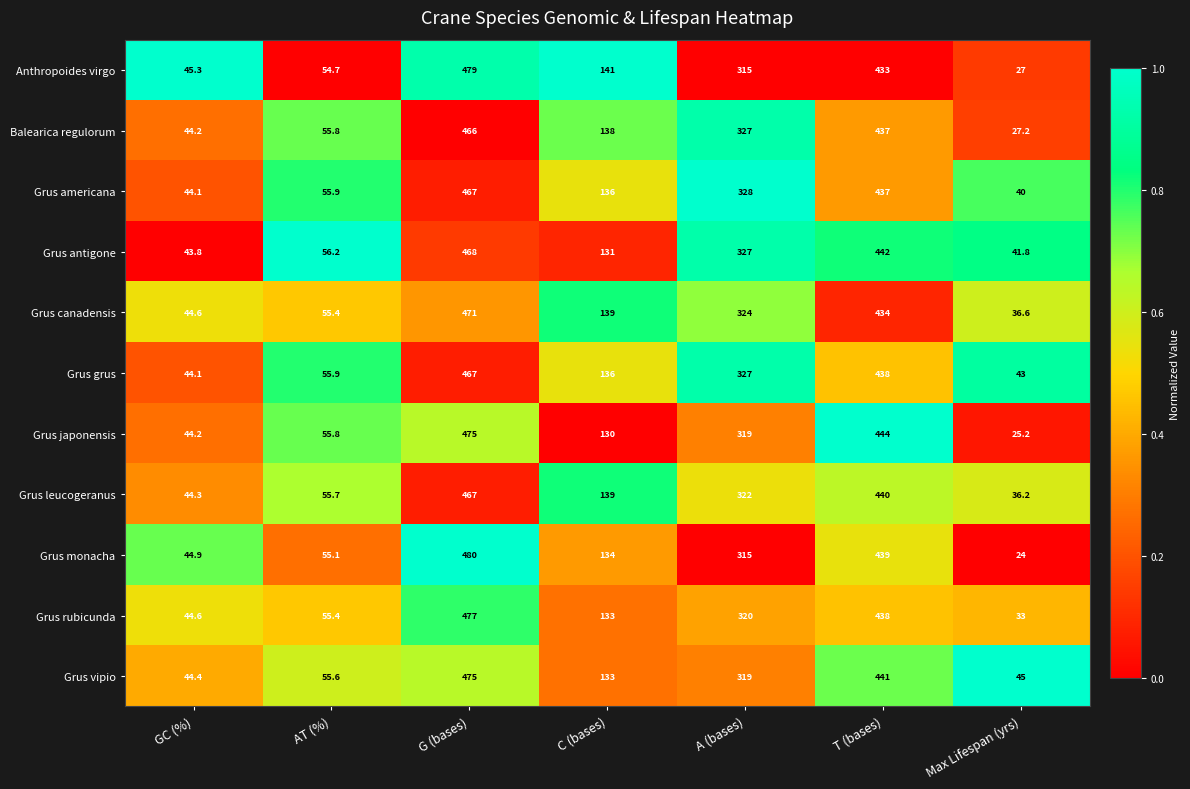

The value of Grus monacha at AT (%) is 74.1. True or false?

False